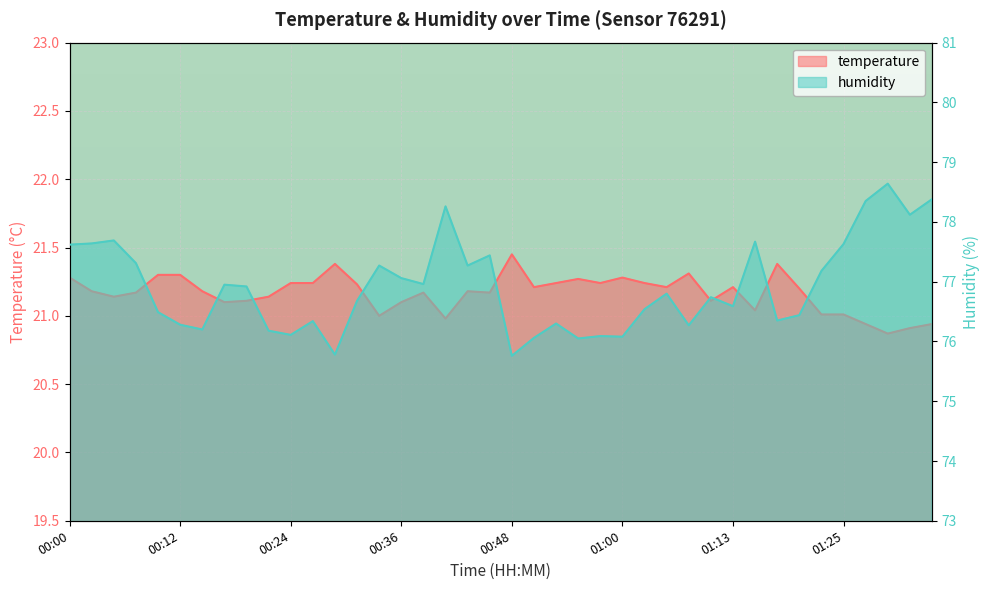

At which label is humidity closest to 77?

00:38